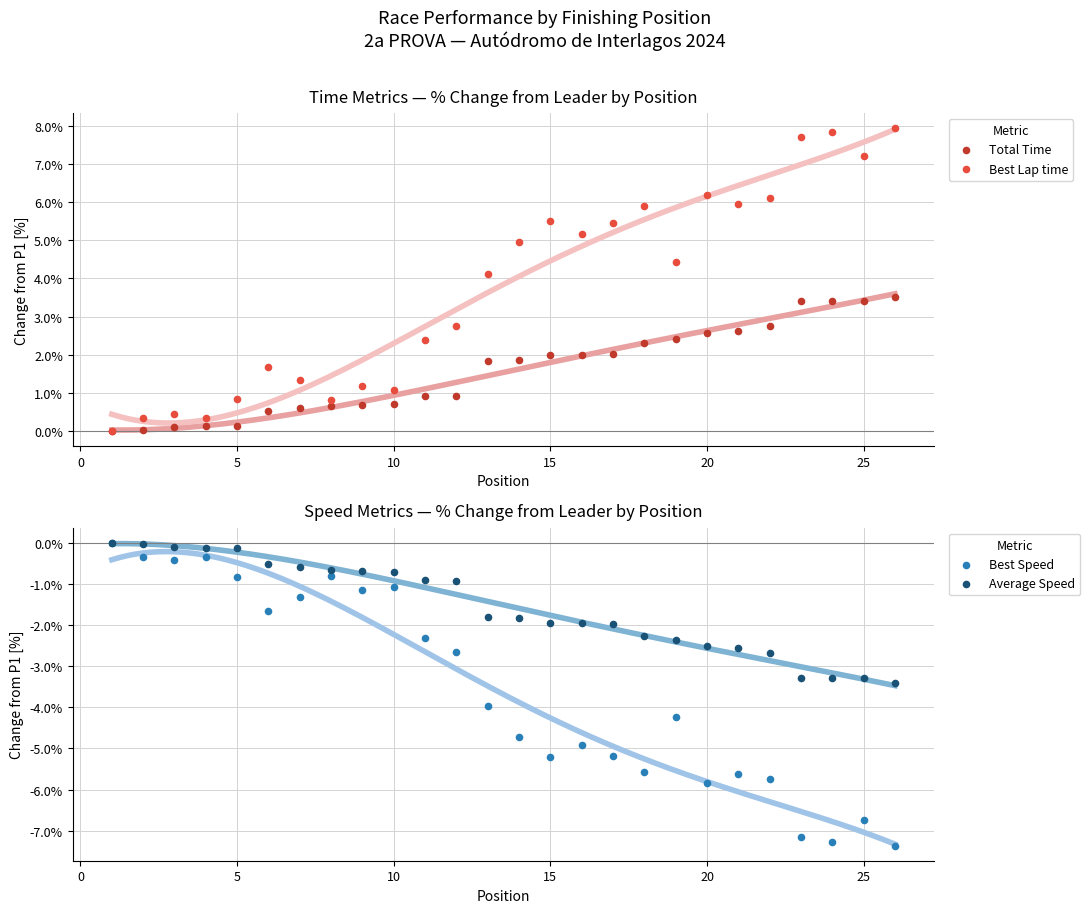

At how many categories does at least one series exceed -6?

26